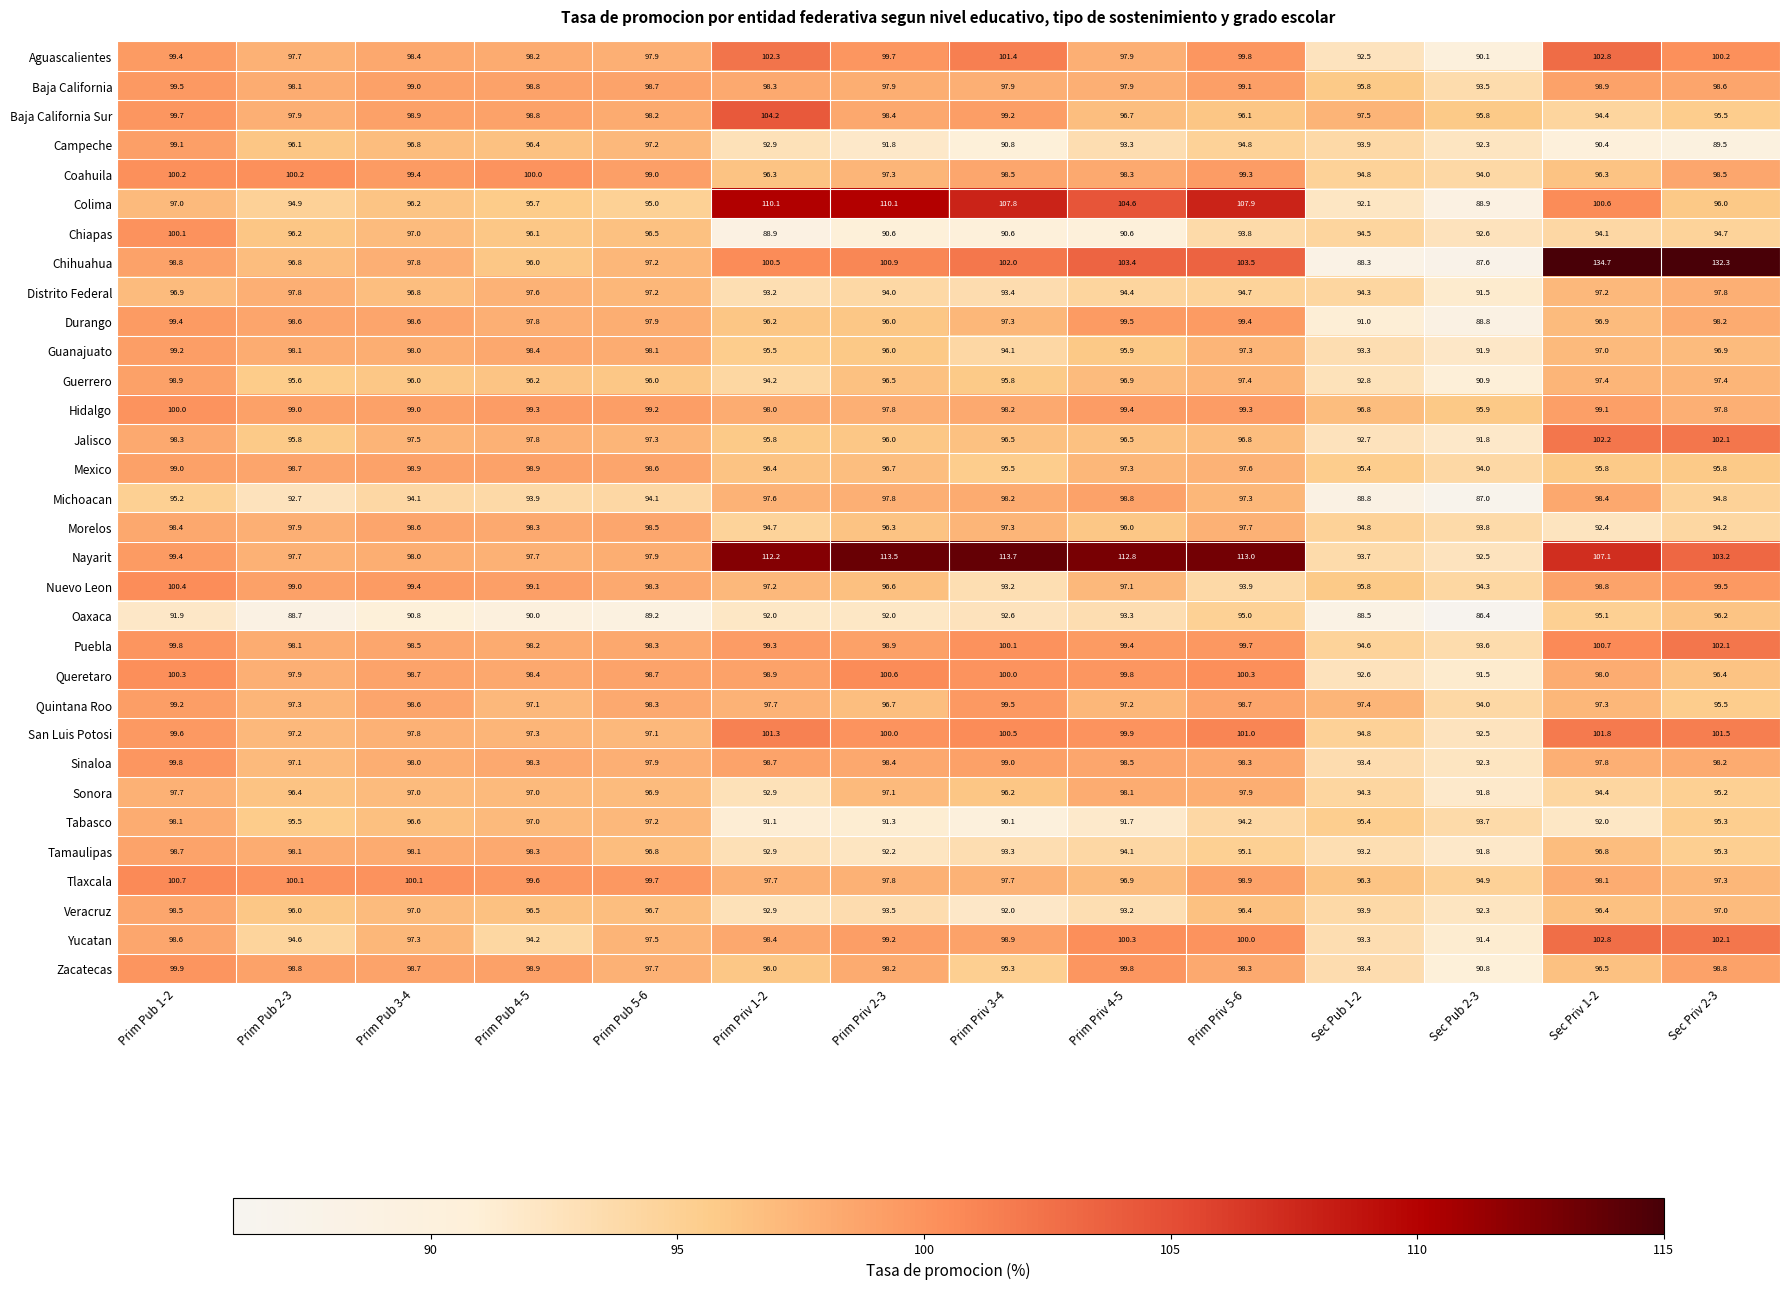

At how many categories does at least one series exceed 134?

1